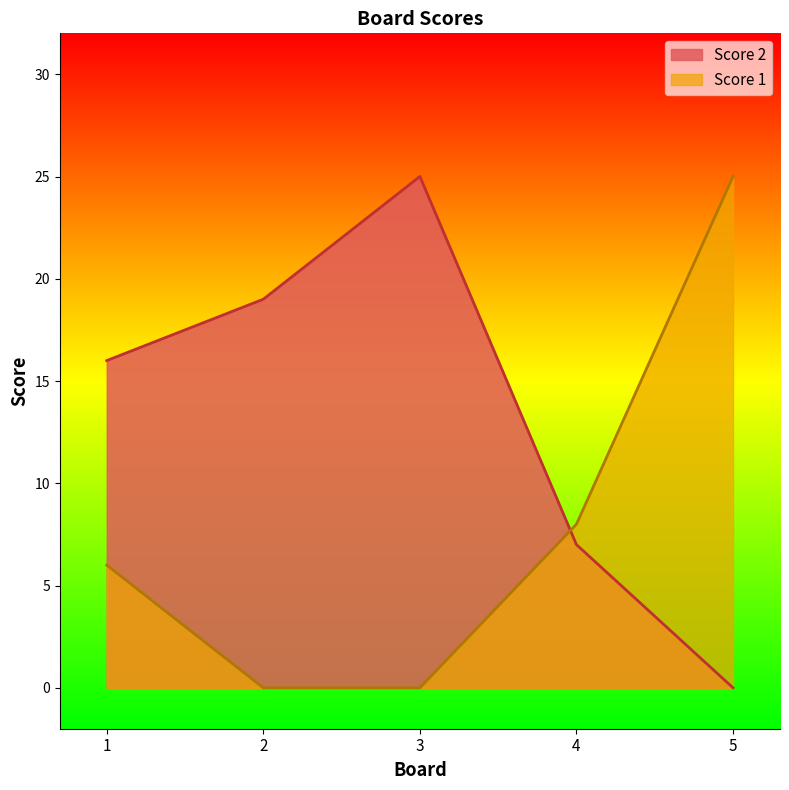

Where is Score 2 nearest to the value 12?

1